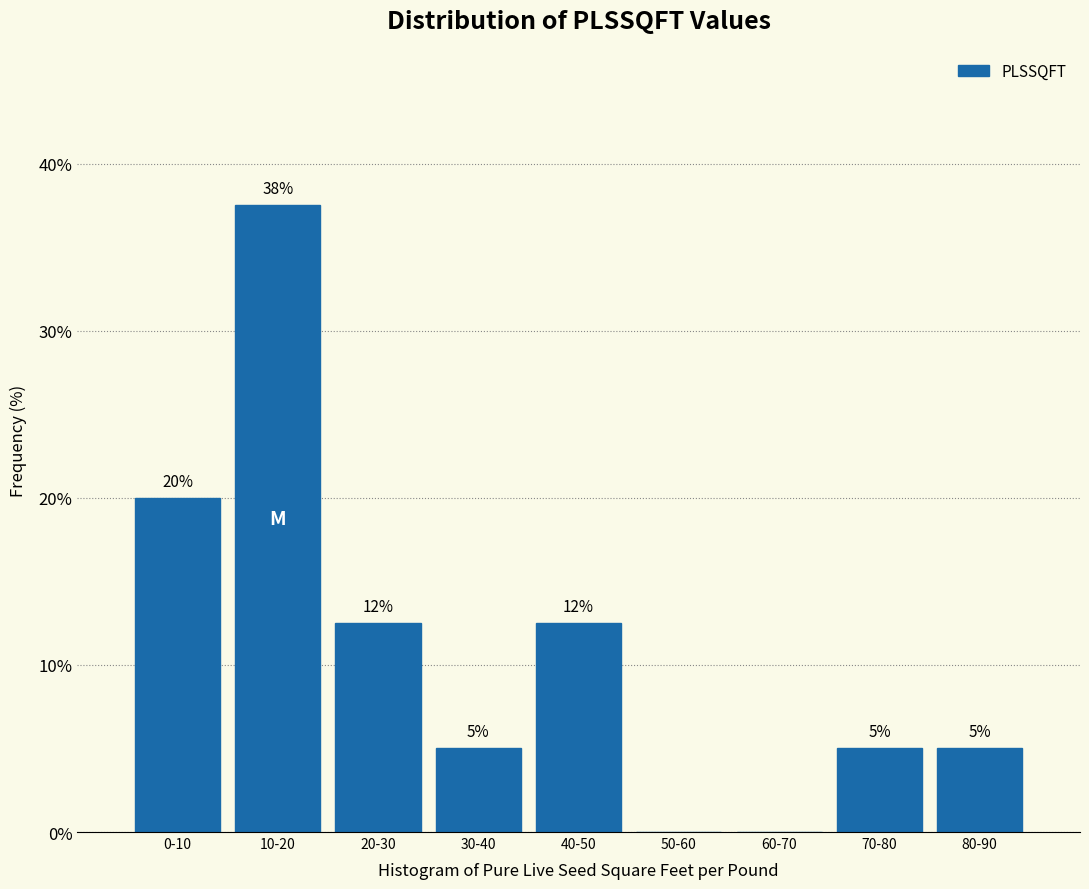

The chart shows a value of -14.8 at 50-60. True or false?

False